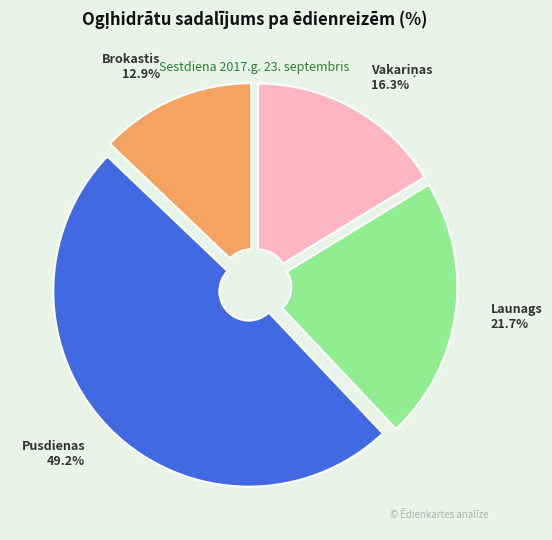

Do Pusdienas and Launags together represent more than half of the pie?

Yes